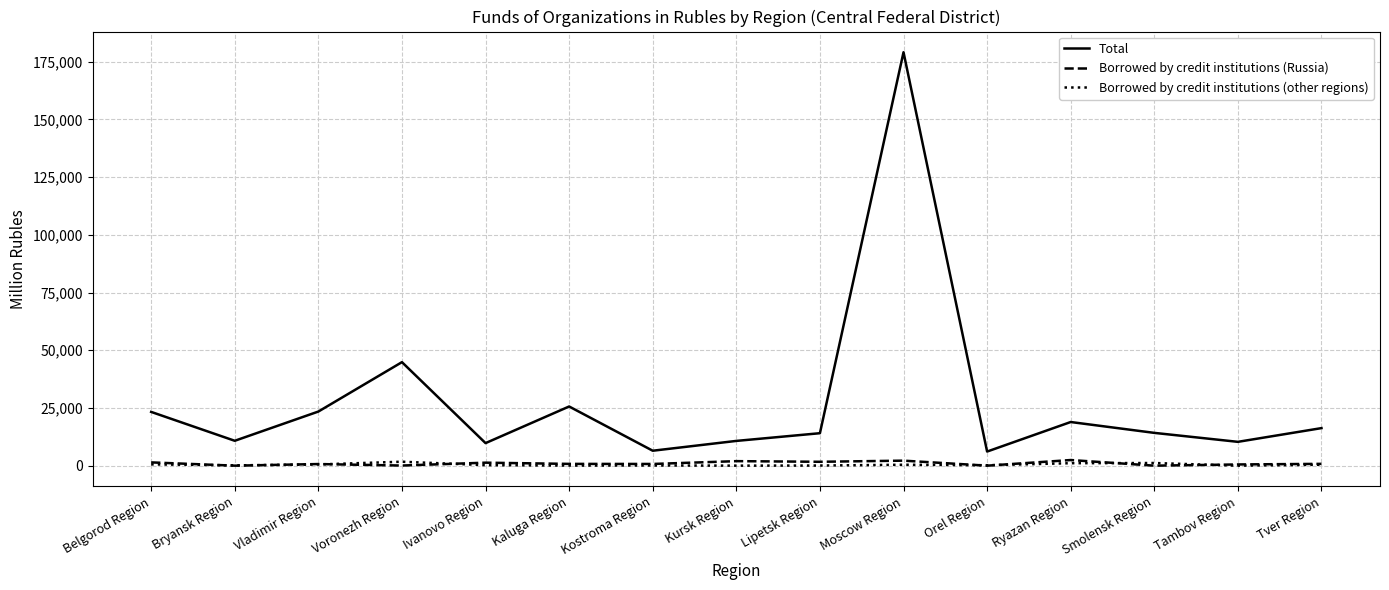

Which series has the largest range (max minus min)?

Total